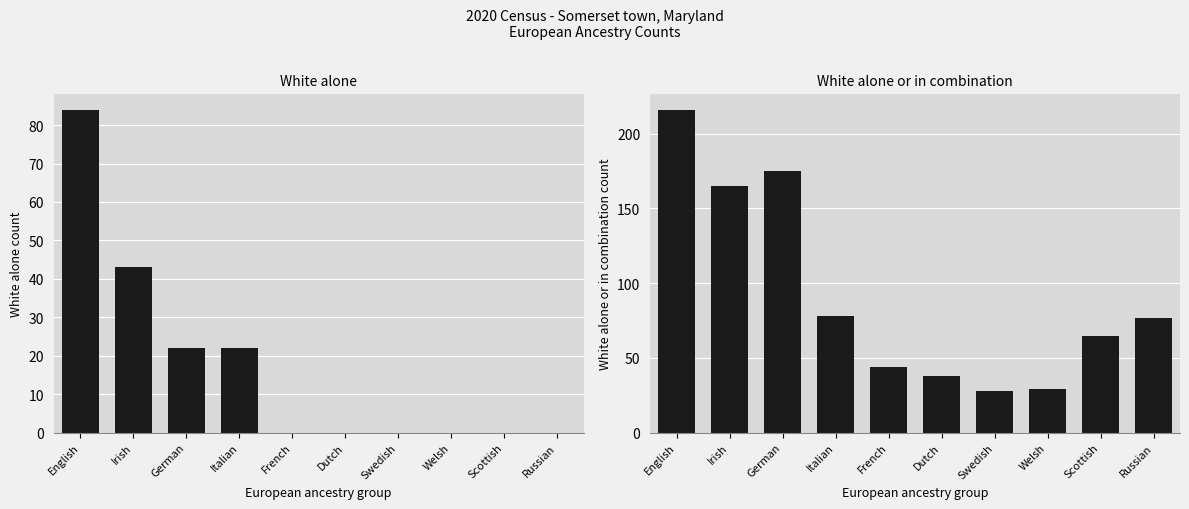

Is the value of White alone at Dutch greater than the value of White alone or in combination at Irish?

No